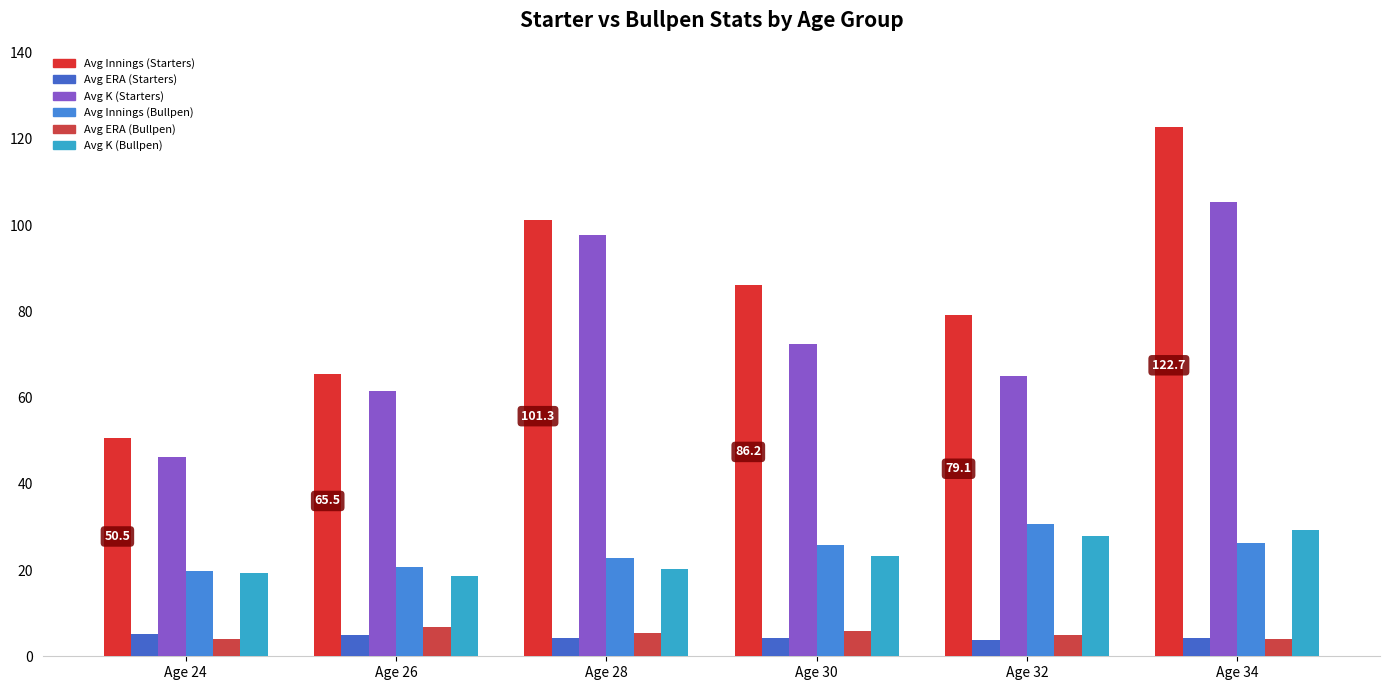

At which category is the sum across all series the highest?

Age 34